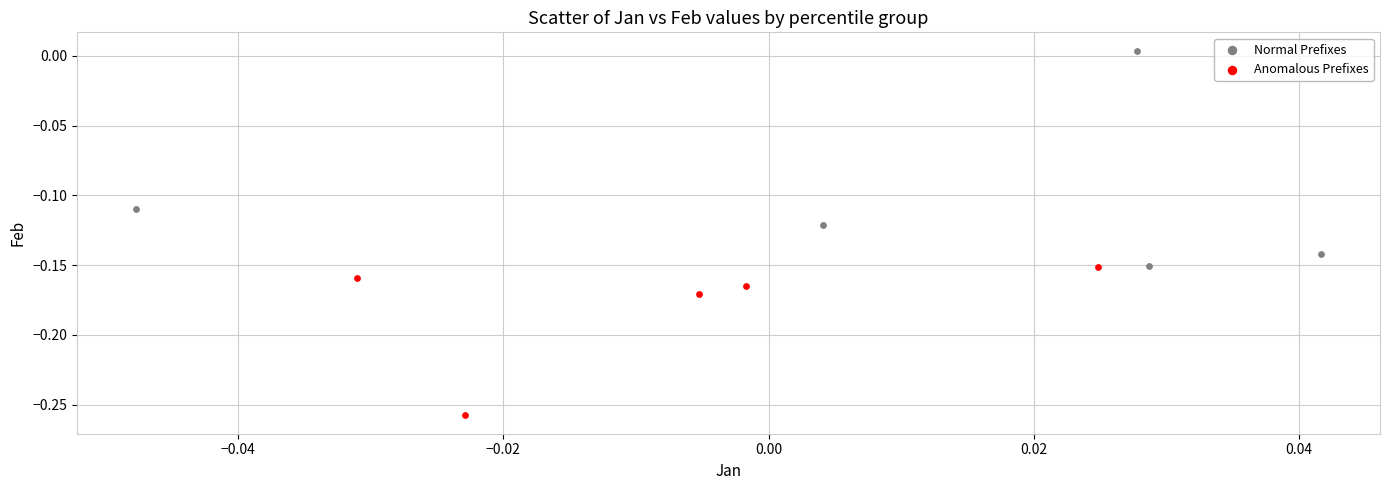

Which series contains the highest Y value?

Normal Prefixes